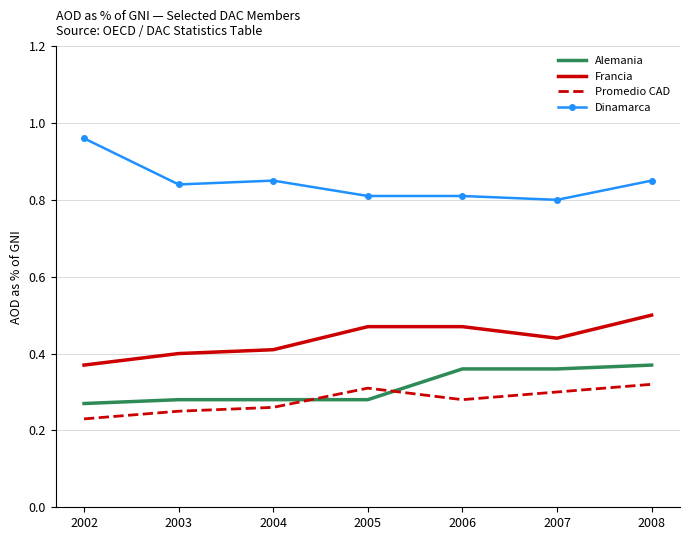

Which category has the highest value across all series?

2002